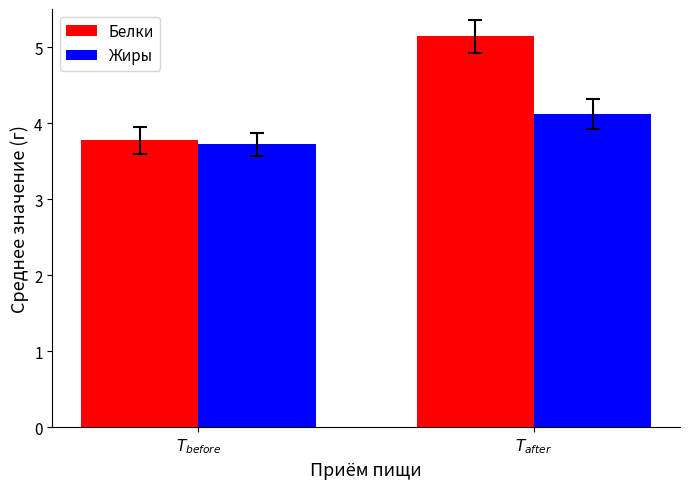

How many data points in Белки are less than 5?

1